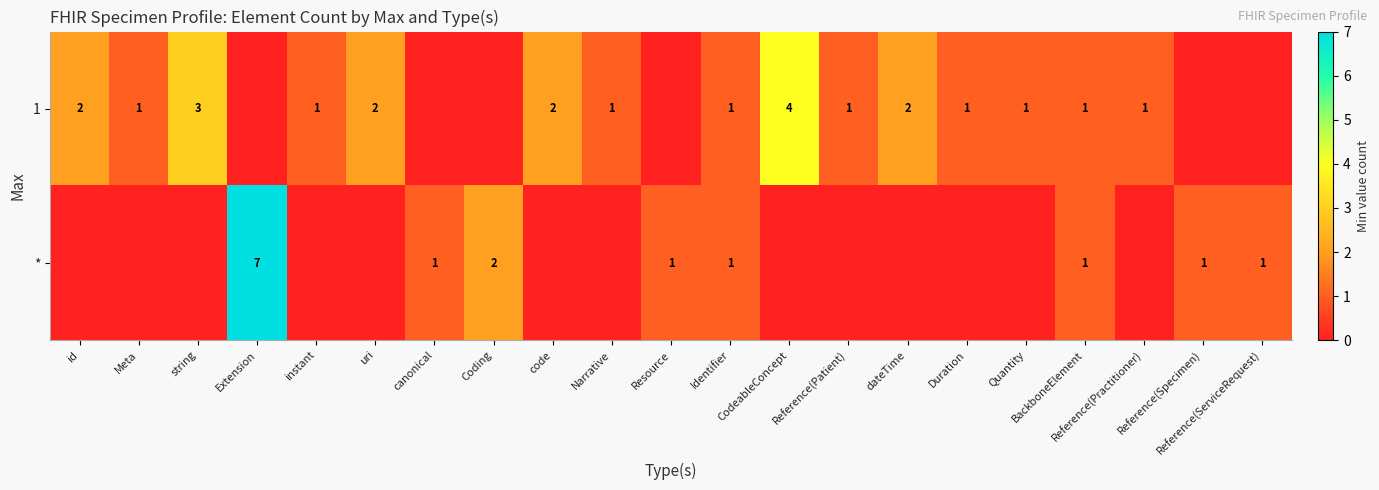

What is the sum of the 1 values at id and Identifier?

3